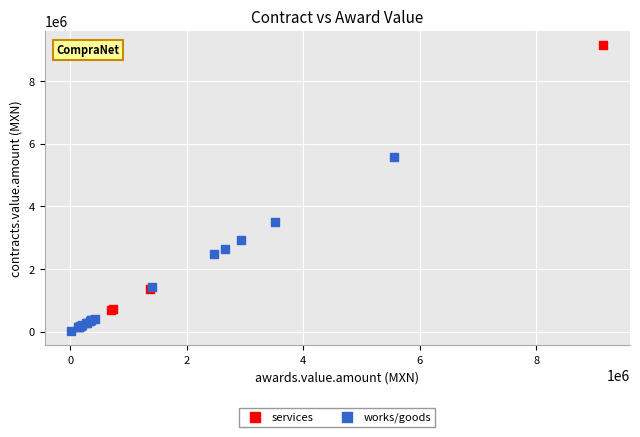

What are all the series names shown in the legend?

services, works/goods